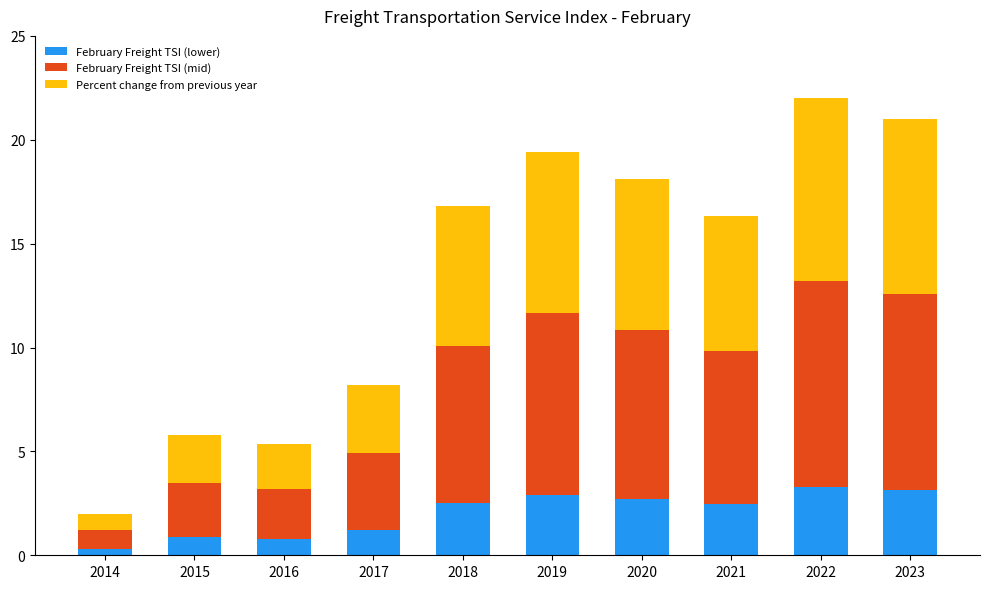

Are the bars grouped side by side (vs. stacked)?

No